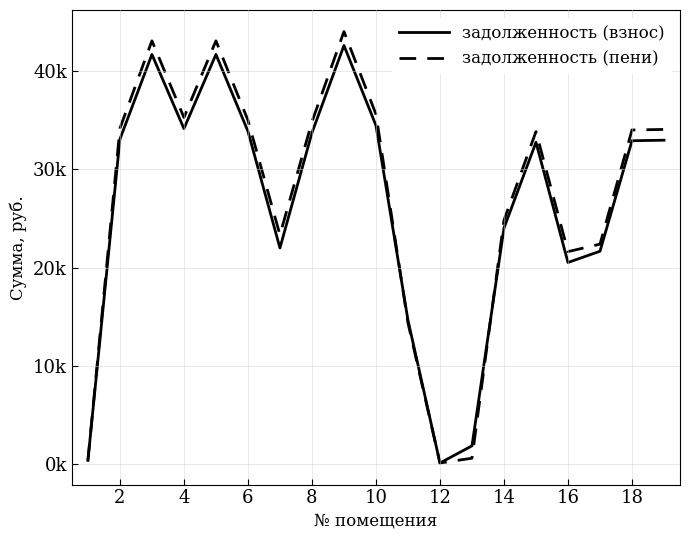

Does the chart display data point markers on the line(s)?

No